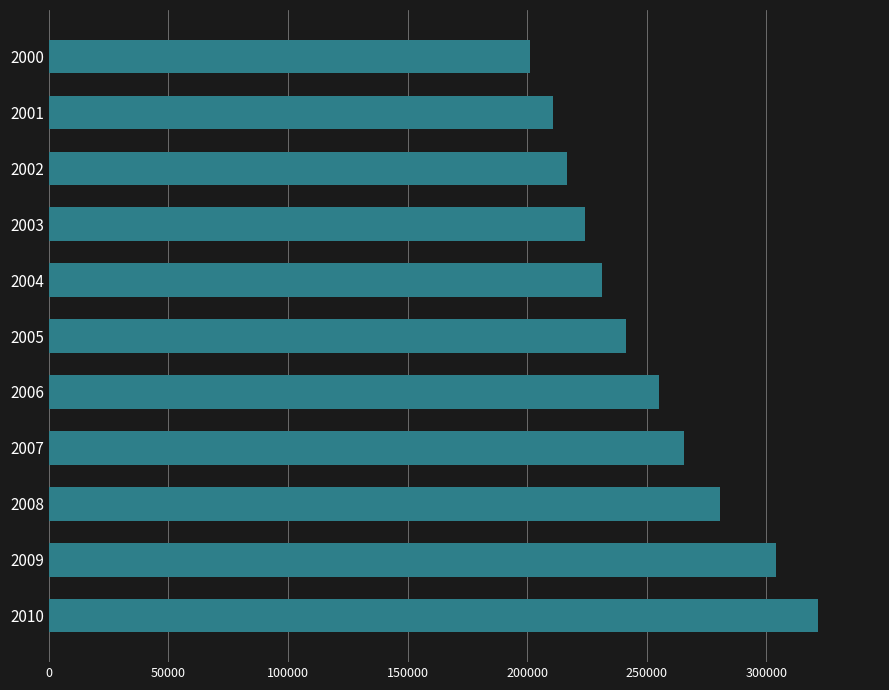

The value at 2008 is 486762. True or false?

False